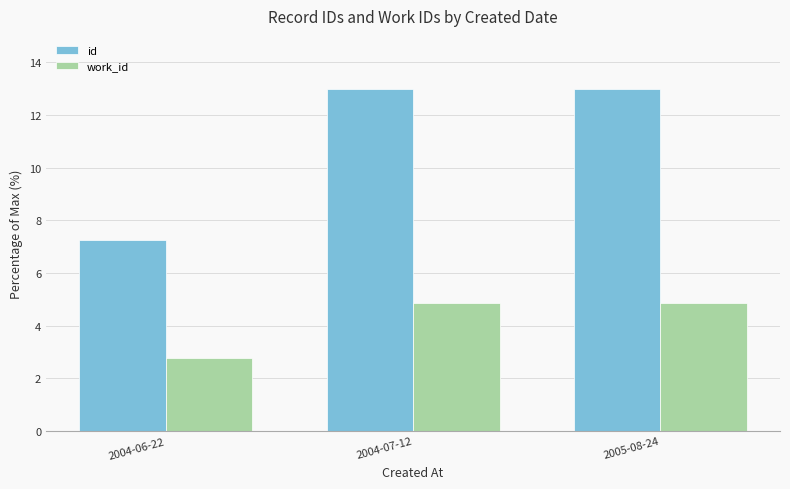

Reading left to right, what are all the values shown in this chart?

id: 2004-06-22=7.3	2004-07-12=13.0	2005-08-24=13.0
work_id: 2004-06-22=2.8	2004-07-12=4.9	2005-08-24=4.9